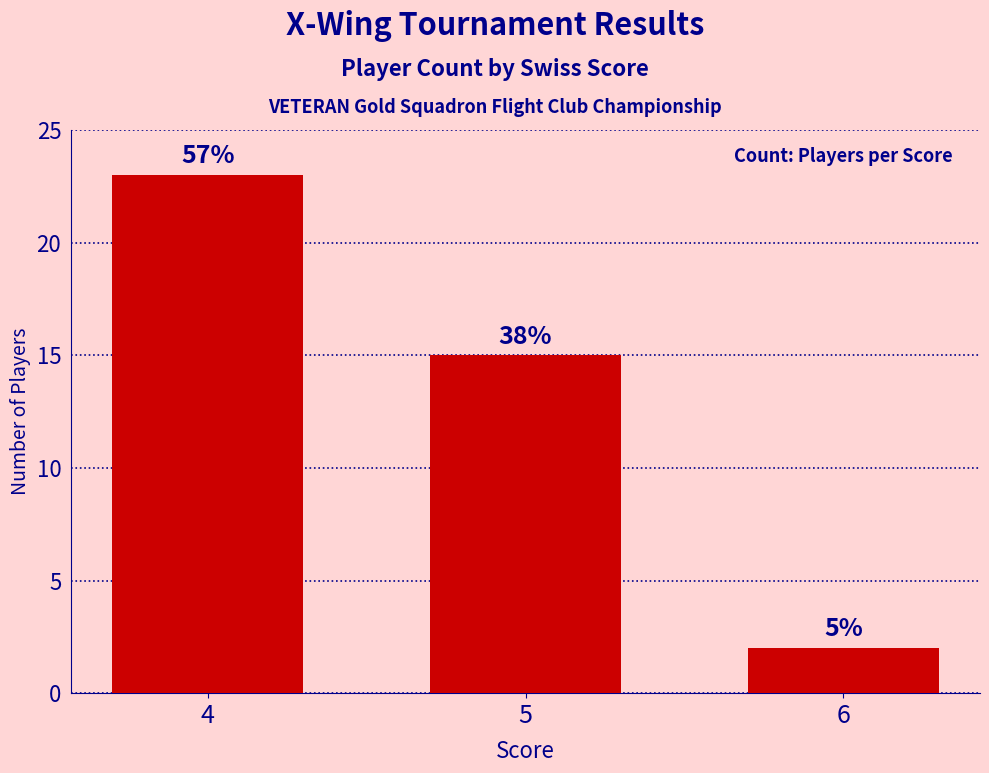

Which category has the lowest value across all series?

6